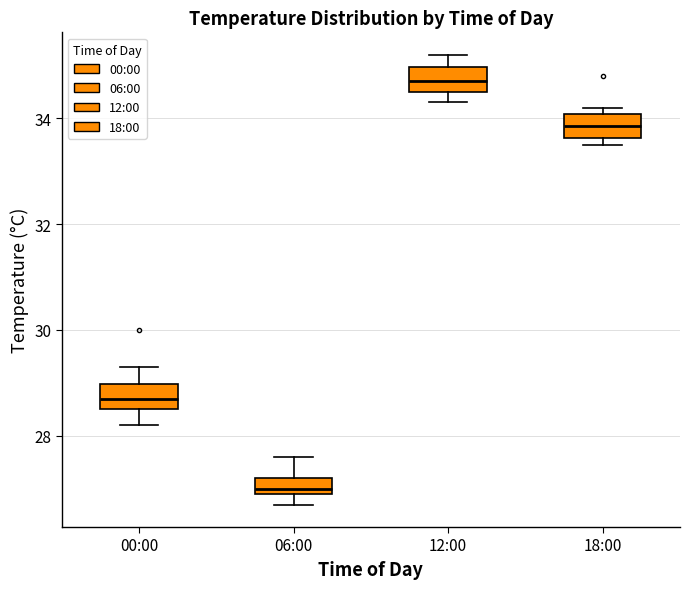

Which box's median line is the highest?

12:00